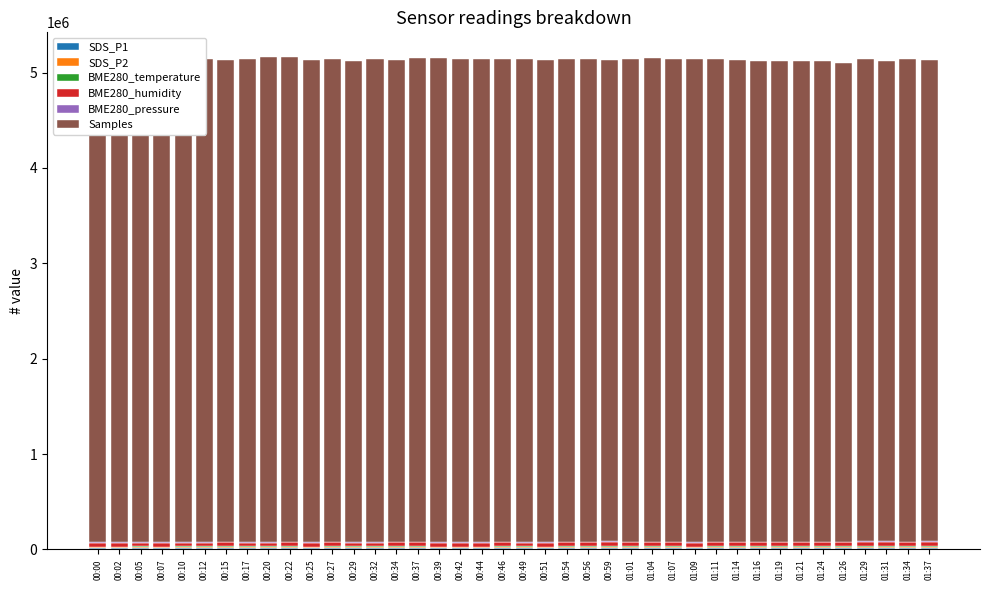

What position from the right is 01:24?

6